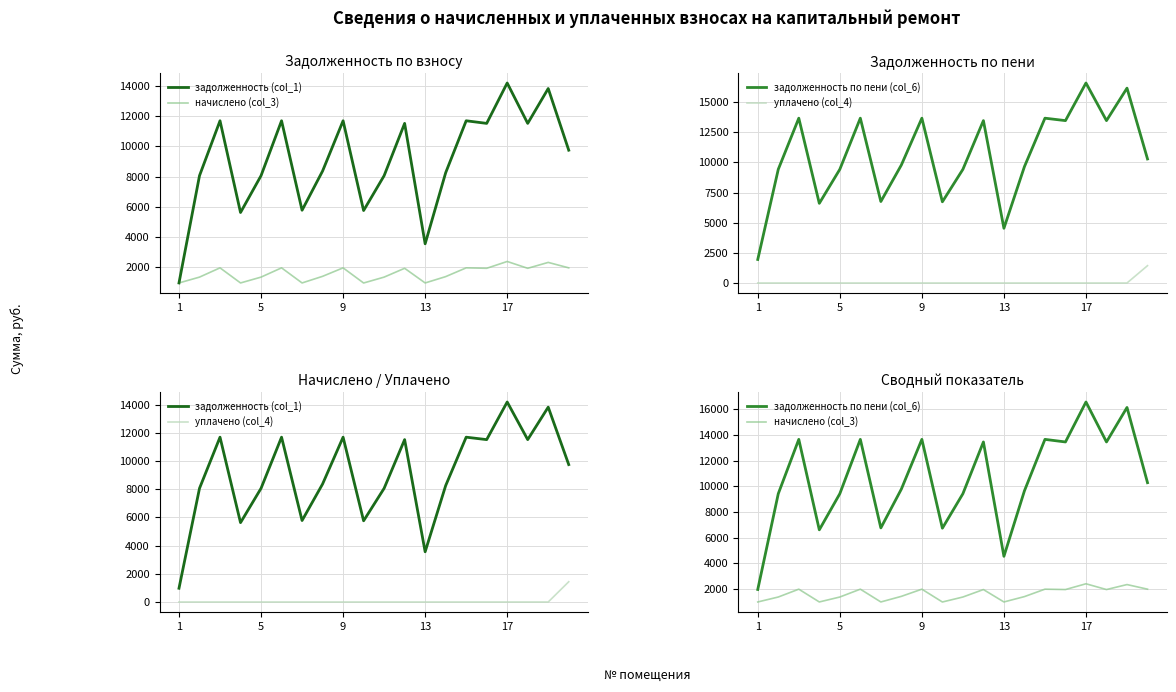

Which series has the widest spread of values?

задолженность по пени (col_6)